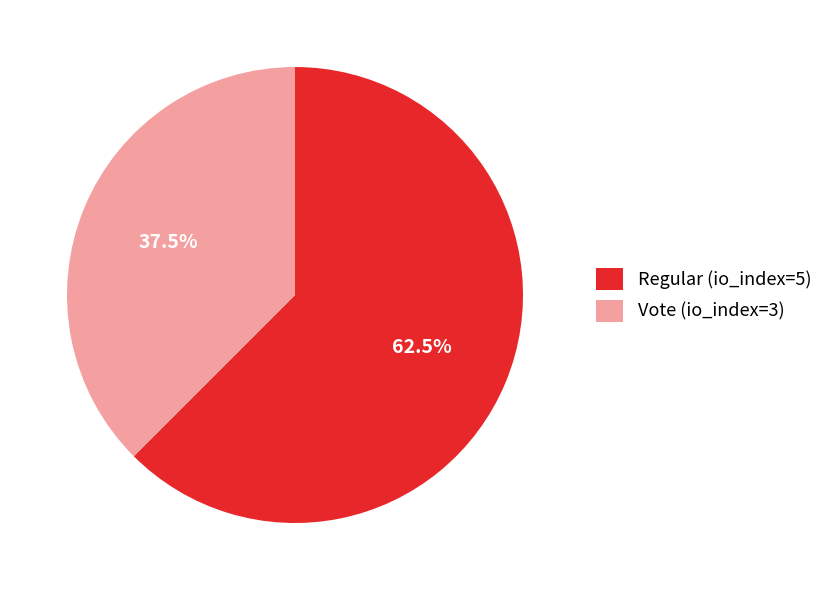

Is the sum of Regular (io_index=5) and Vote (io_index=3) greater than half?

Yes